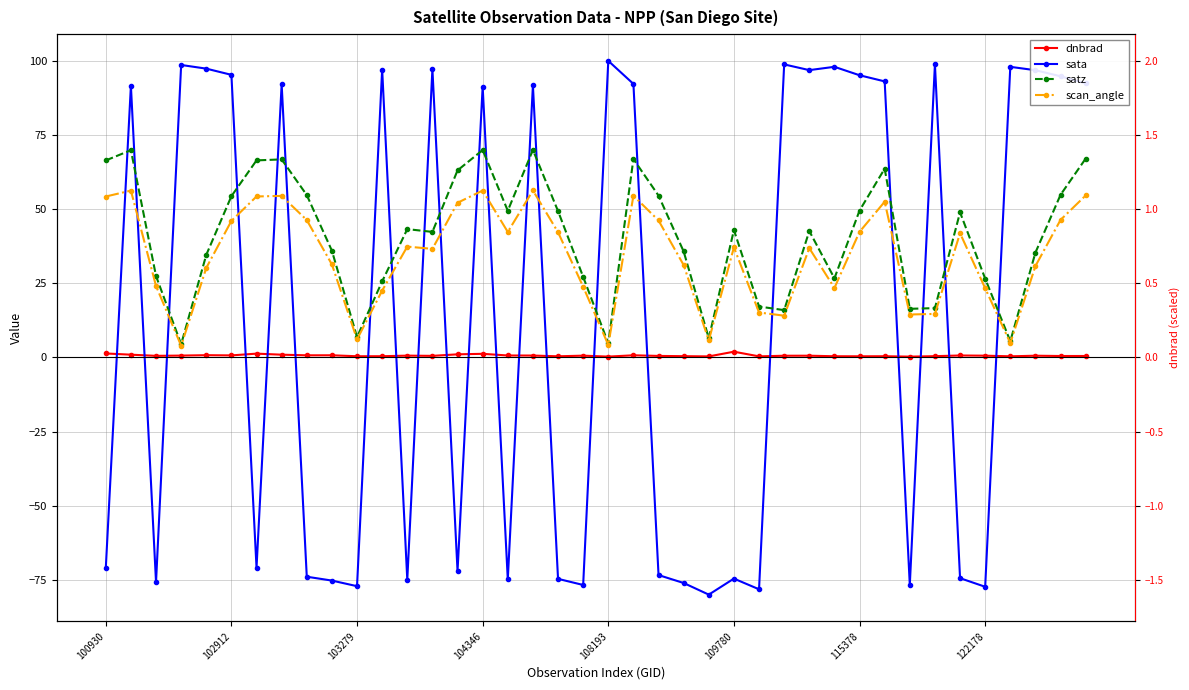

How many interior local valleys does the scan_angle series have?

10